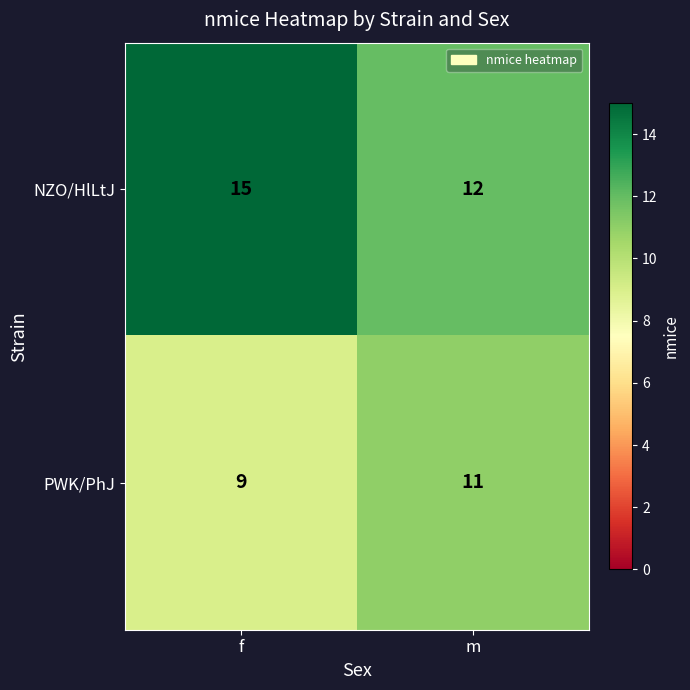

What is the average value of the PWK/PhJ series?

10